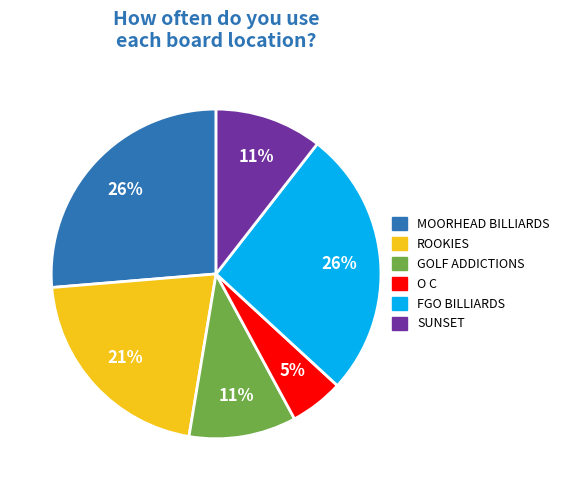

Is MOORHEAD BILLIARDS the majority of the pie?

No